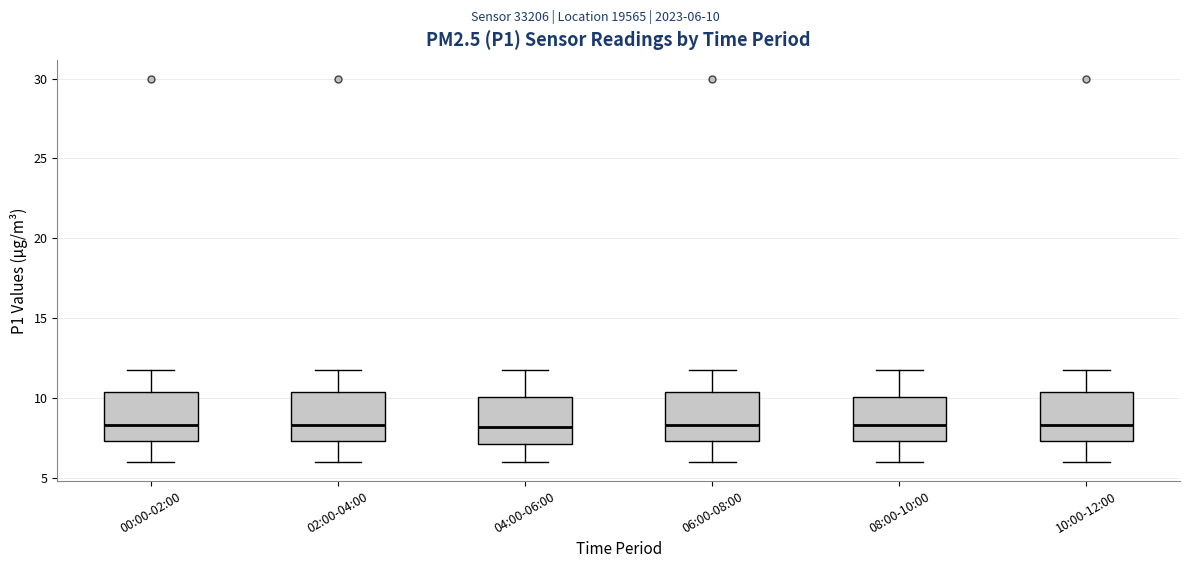

Where does the upper whisker of the box for 10:00-12:00 end on the y-axis? The values are not printed on the chart, so give them approximately, as read against the axis.

12.0